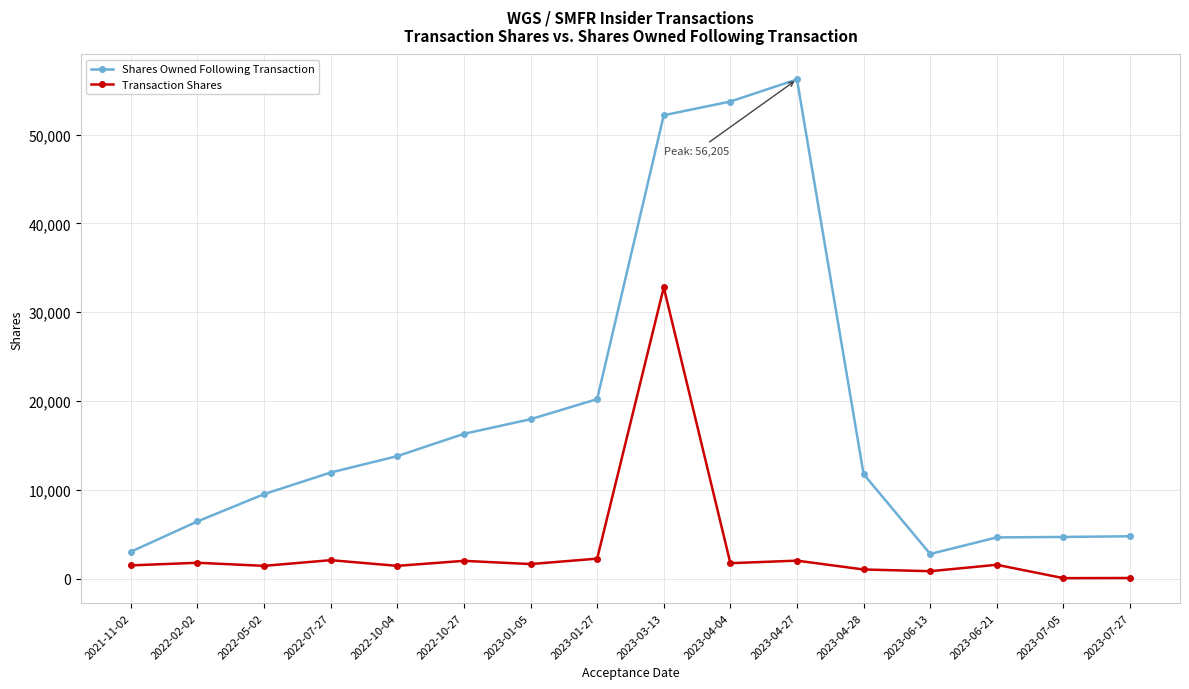

List the series in order of their overall mean, lowest first.

Transaction Shares, Shares Owned Following Transaction